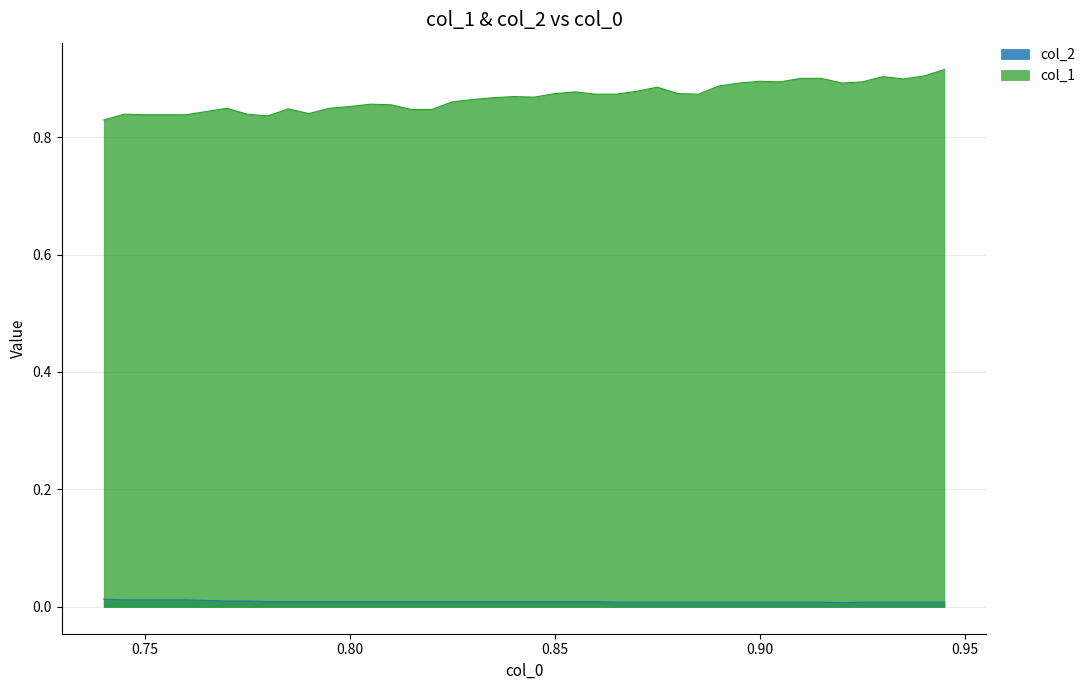

At which category does col_1 reach its first local peak?

0.745